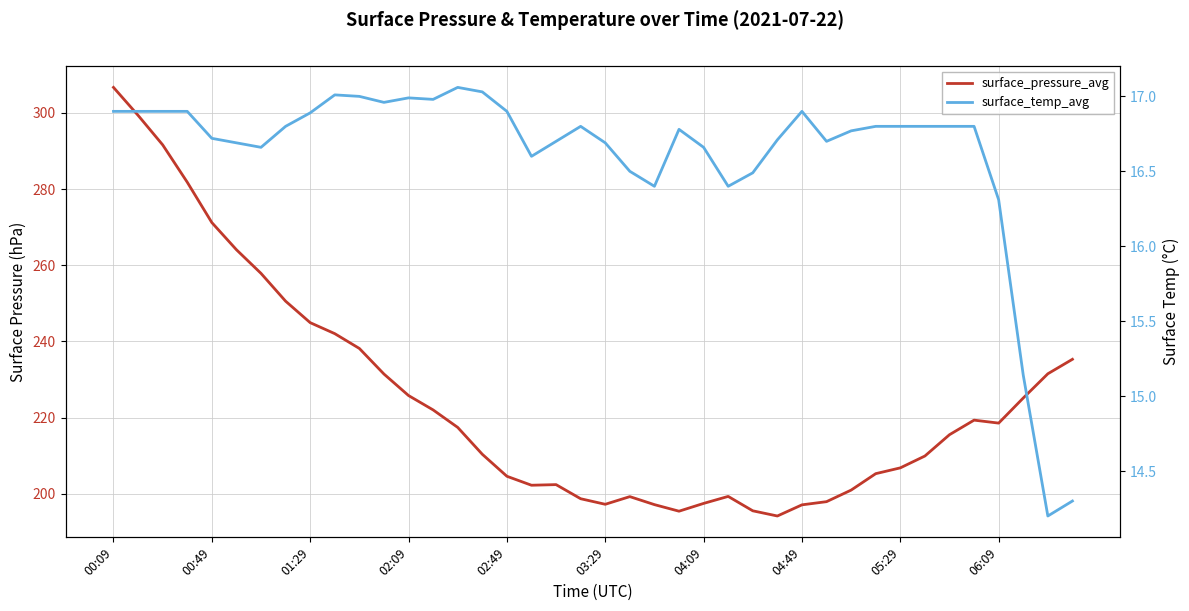

True or false: surface_pressure_avg has more than 2 interior local peaks.

True